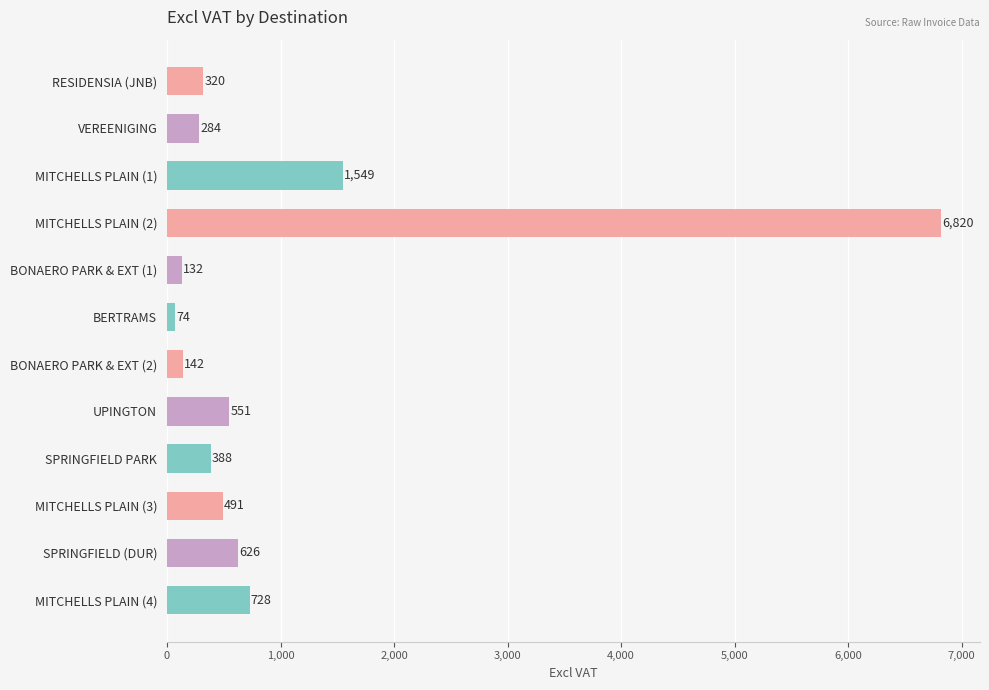

What is the value of the 7th bar from the top?

142.0